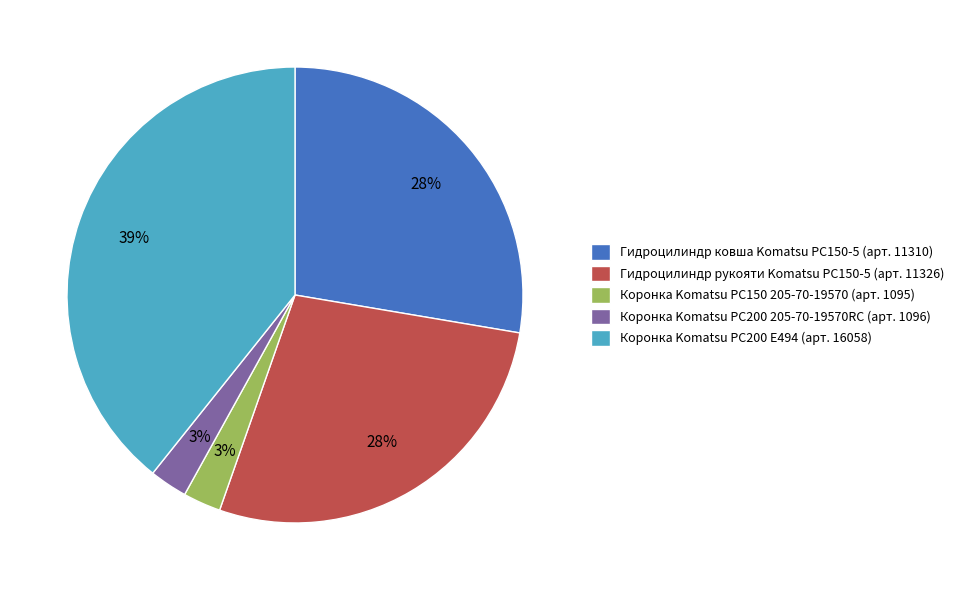

Count the number of slices in the pie.

5